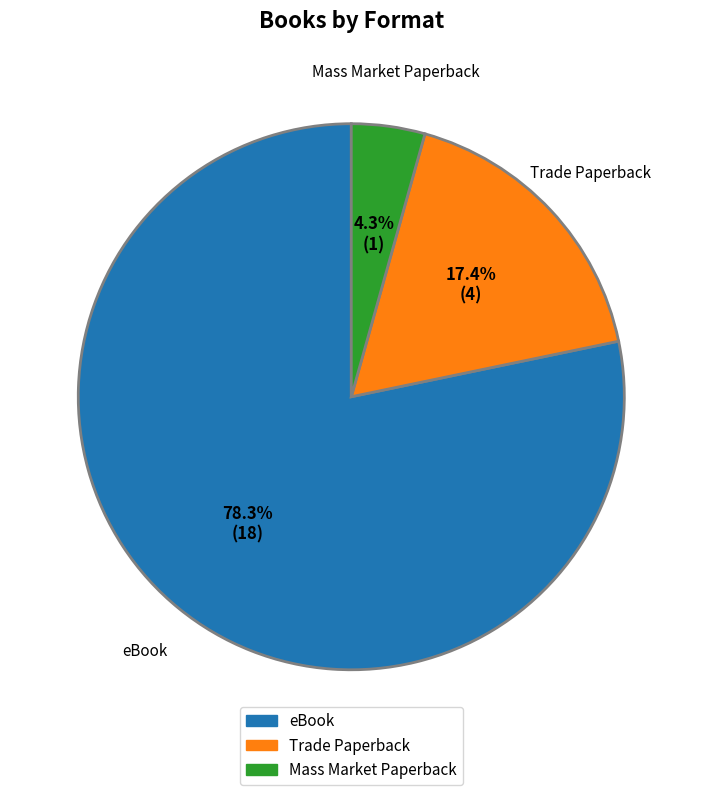

Rank the categories by value from highest to lowest.

eBook, Trade Paperback, Mass Market Paperback